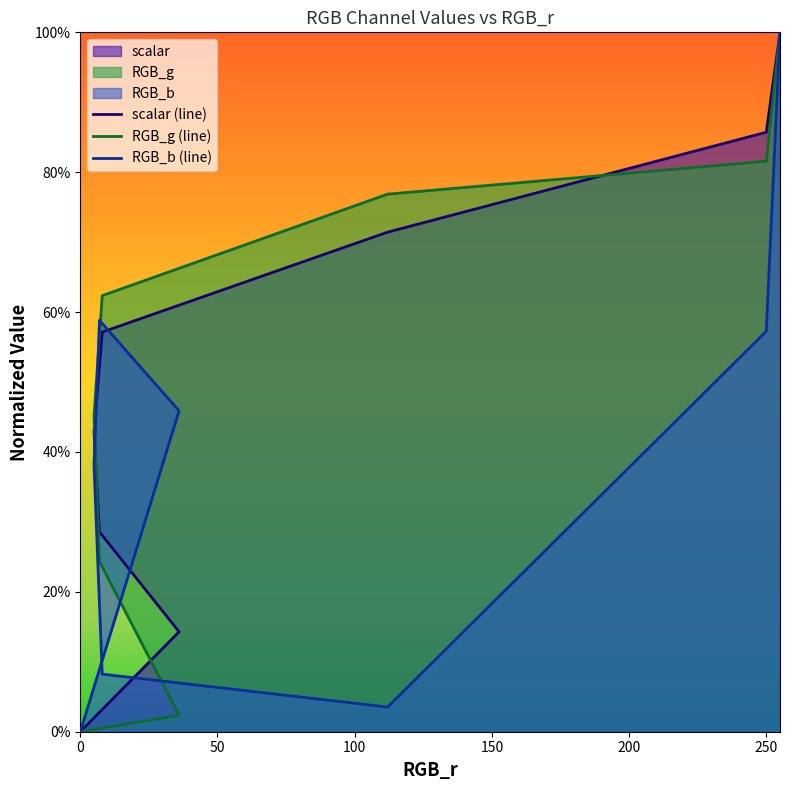

How many values in RGB_g (line) are above zero?

7